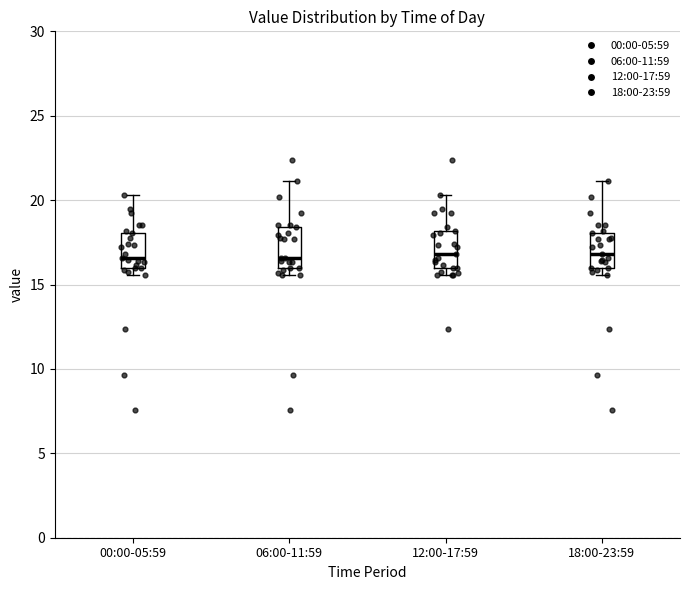

Reading left to right, read every box against the y-axis: the position of its median line, the range the box covers, and the ends of its whiskers. The values are not printed on the chart, so give them approximately, as read against the axis.

00:00-05:59: median 16.5, box 16.0 to 18.0, whiskers 15.5 to 20.5
06:00-11:59: median 16.5, box 16.0 to 18.5, whiskers 15.5 to 21.0
12:00-17:59: median 17.0, box 16.0 to 18.0, whiskers 15.5 to 20.5
18:00-23:59: median 17.0, box 16.0 to 18.0, whiskers 15.5 to 21.0